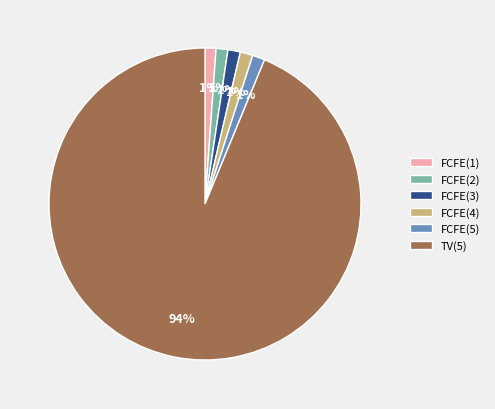

Do FCFE(4) and FCFE(5) together represent more than half of the pie?

No